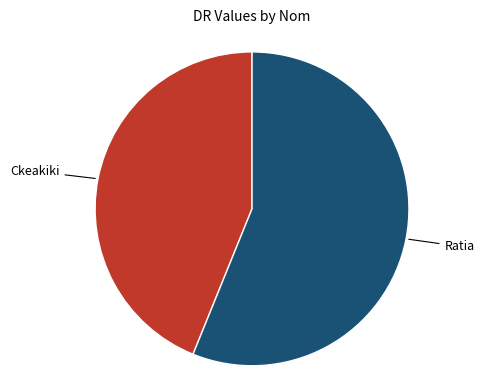

Does any single category account for the majority?

Yes